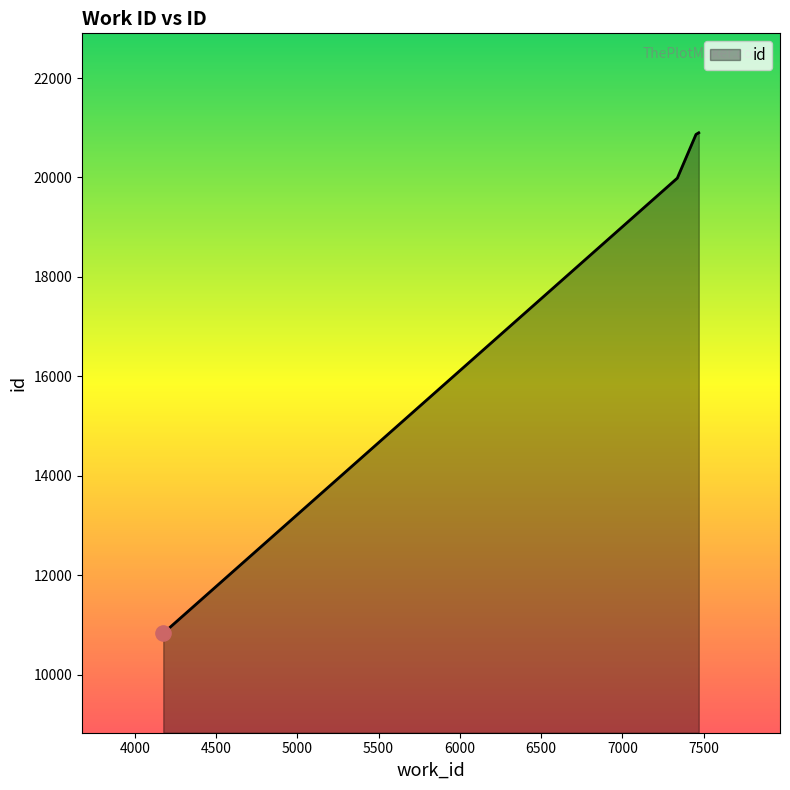

True or false: there are more than 1 points higher than both neighbors.

False